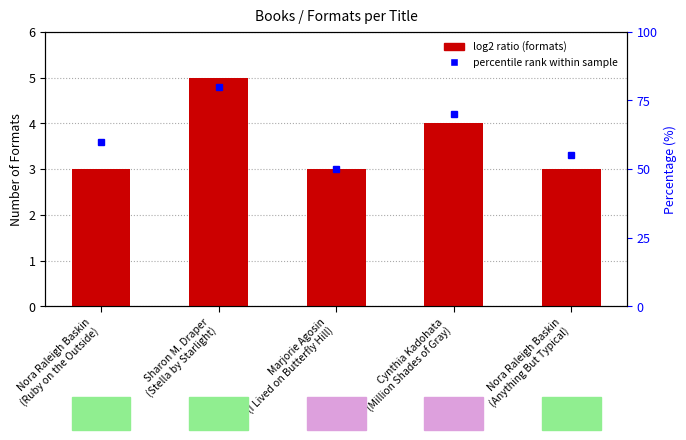

What is the maximum value shown in the chart?

5